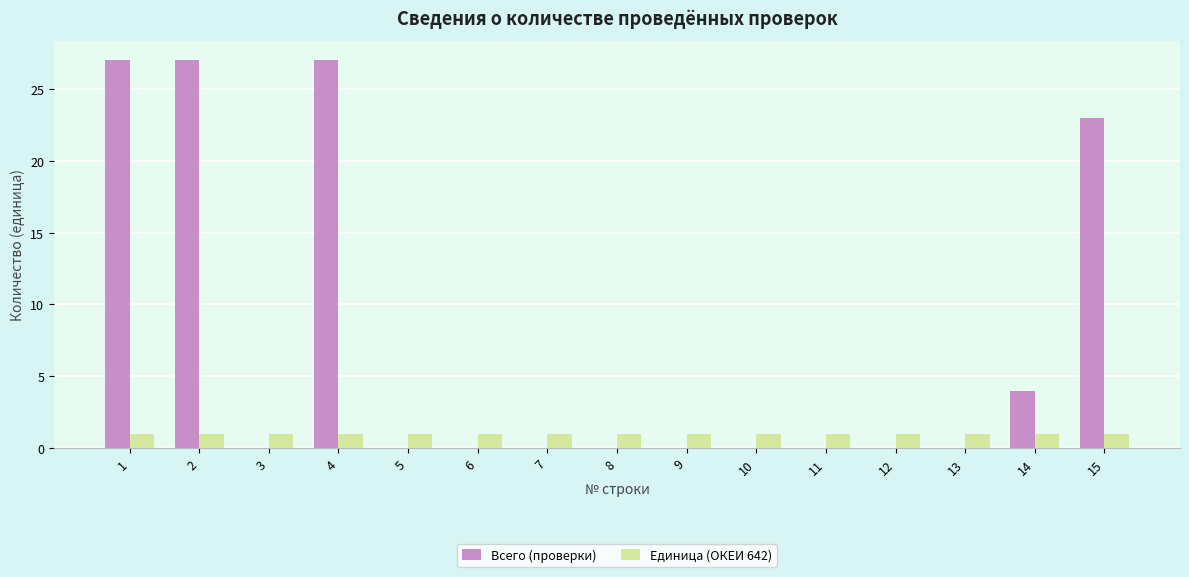

What value does the Единица (ОКЕИ 642) series have at 8?

1